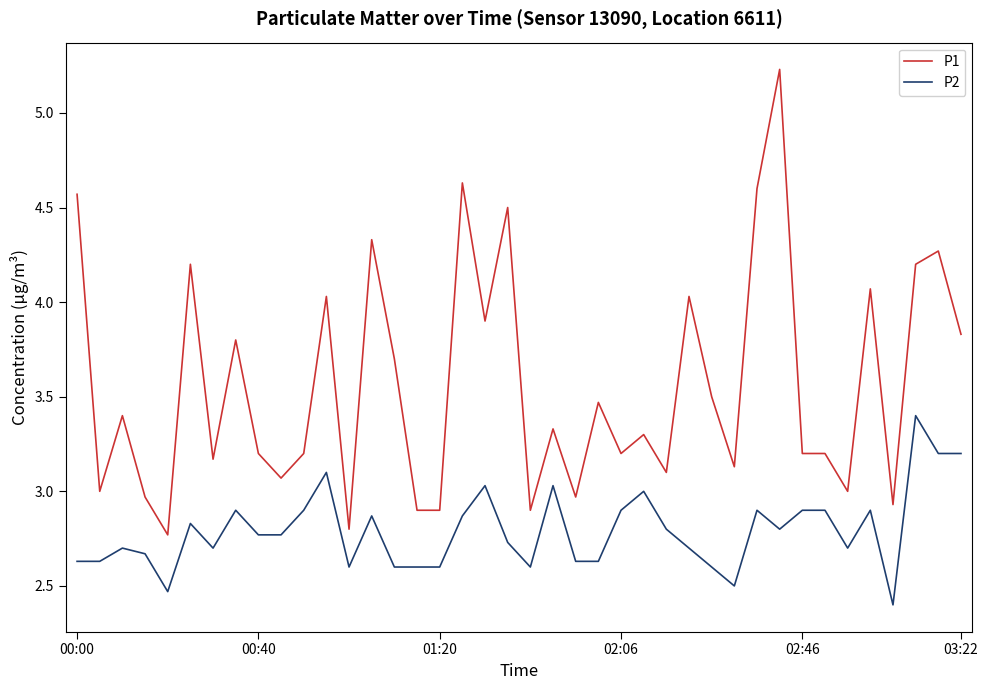

True or false: P2 has more than 2 interior local peaks.

True